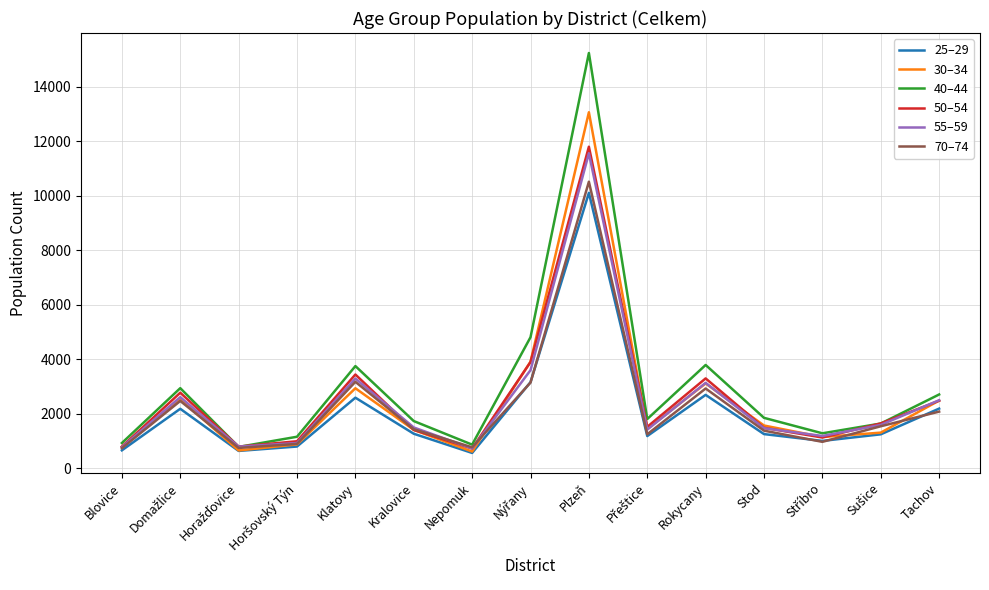

Which series has the widest spread of values?

40–44